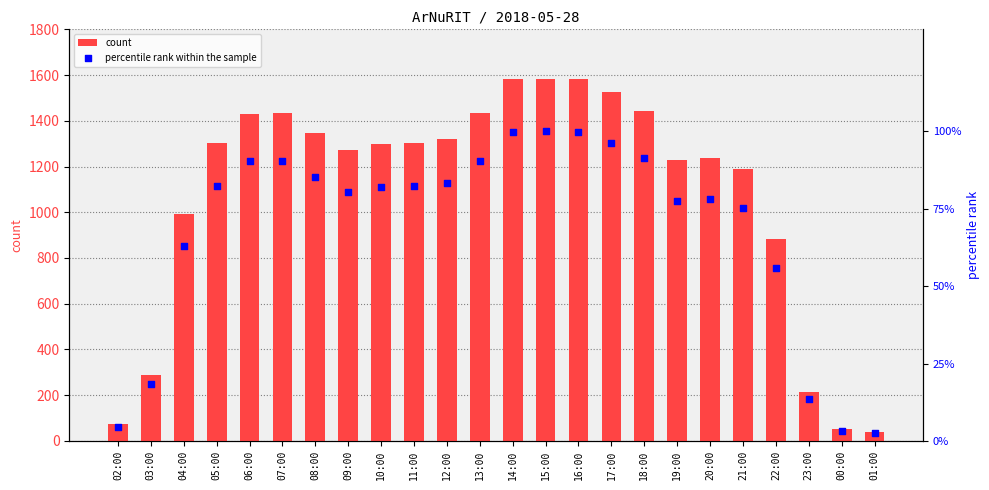

Which series has the largest total across all categories?

count